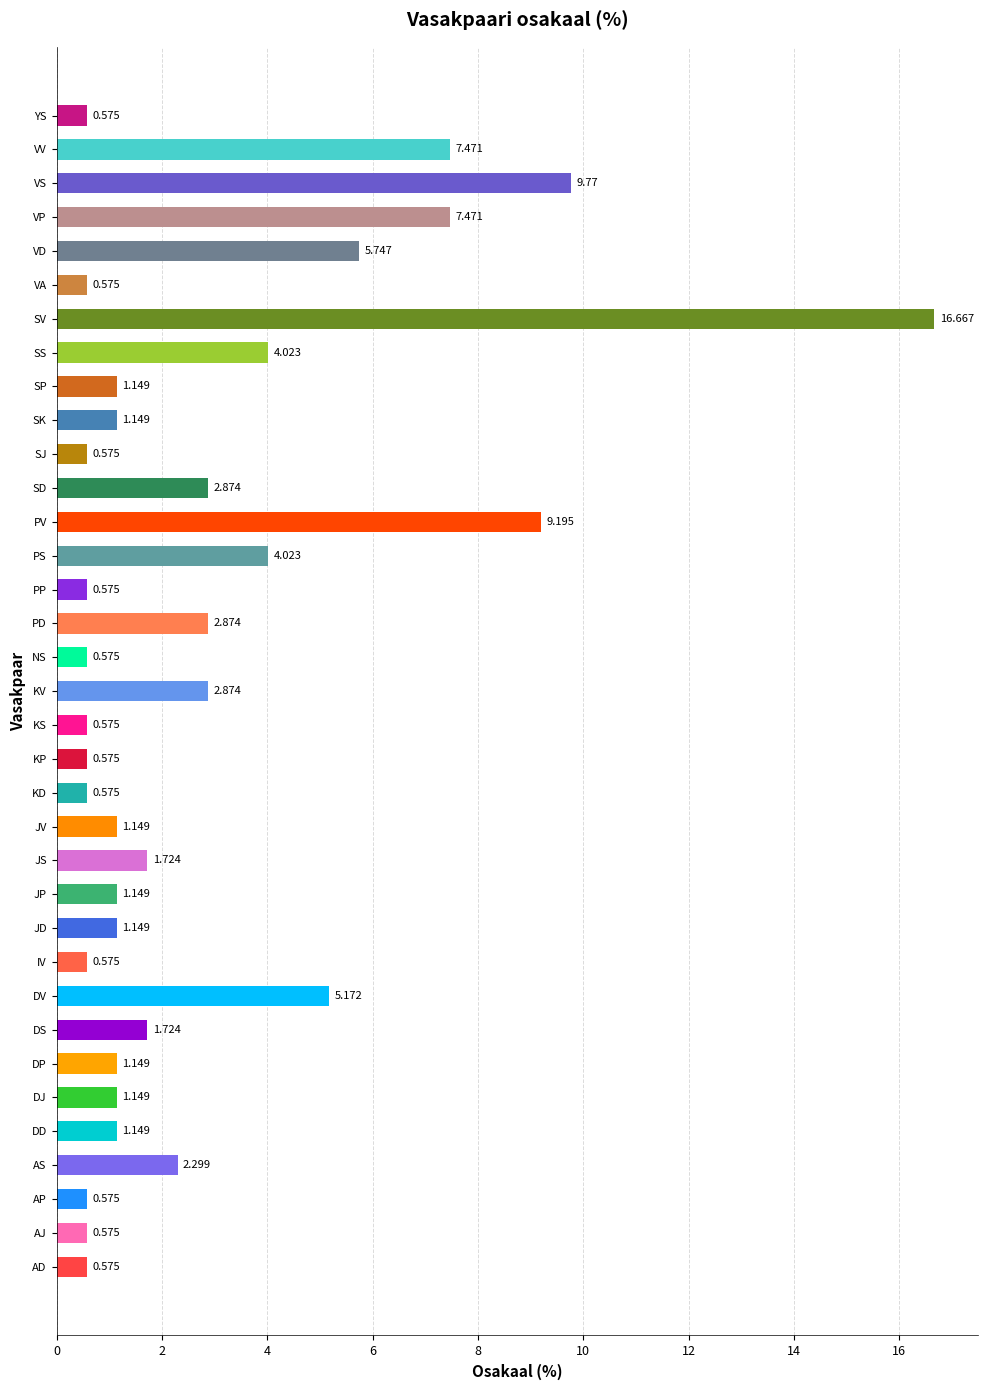

Which has a higher value, SV or KV?

SV